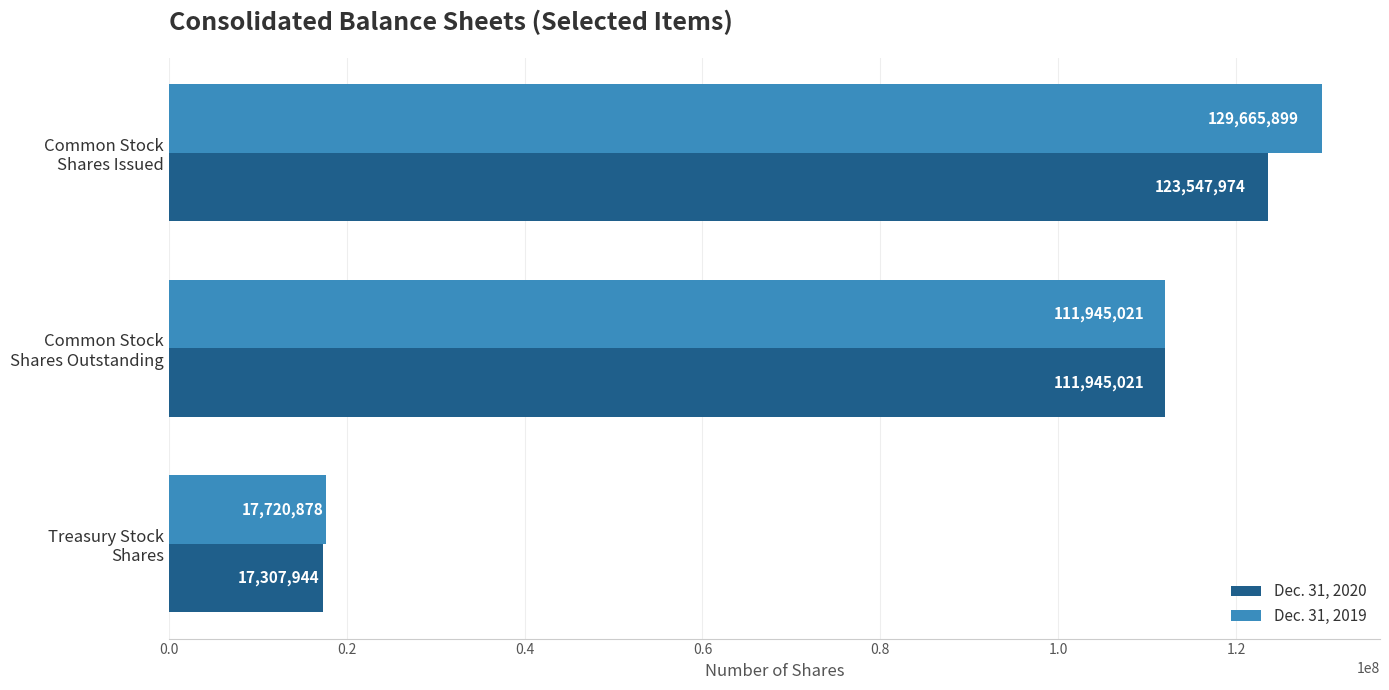

List the series in order of their peak value, highest first.

Dec. 31, 2019, Dec. 31, 2020